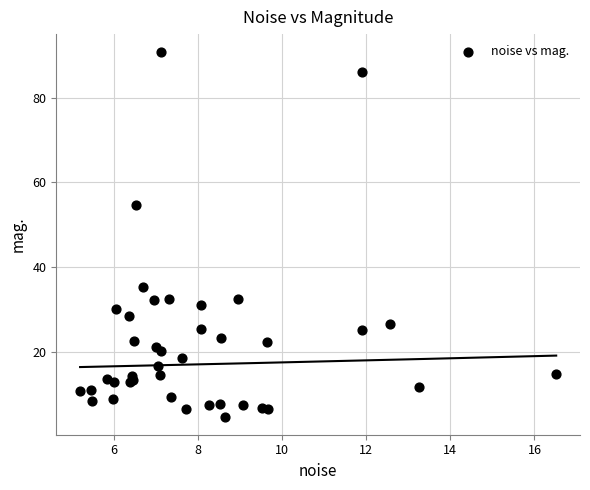

What Y value in the scatter plot is closest to 47?

54.6